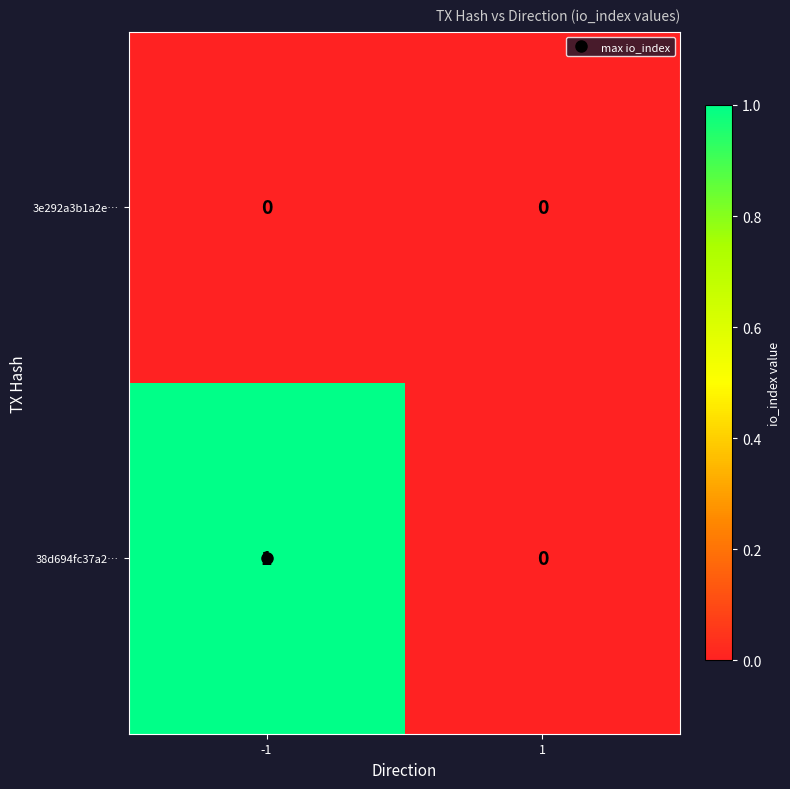

Which series has the largest total across all categories?

38d694fc37a2…